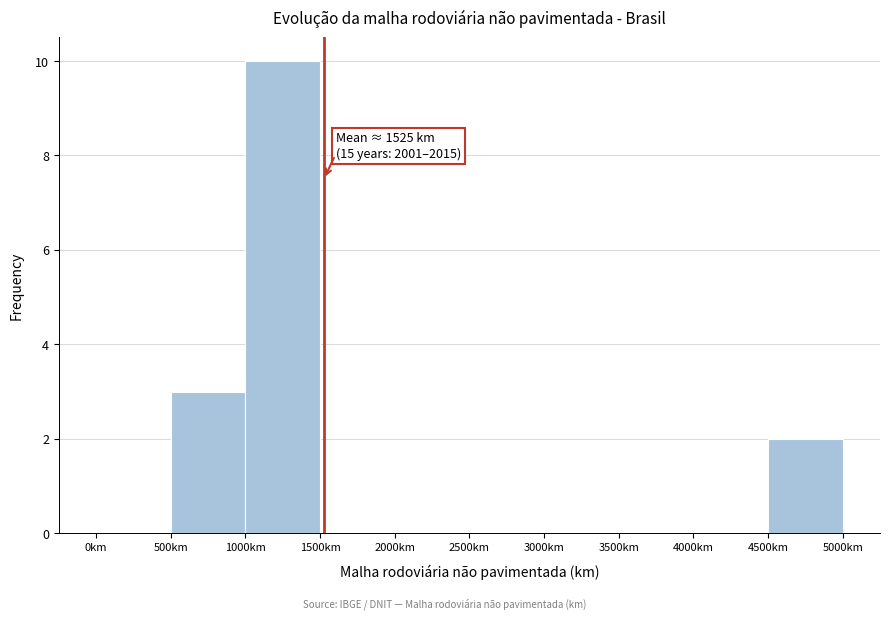

Which range on the x-axis has the tallest bar?

1000 to 1500